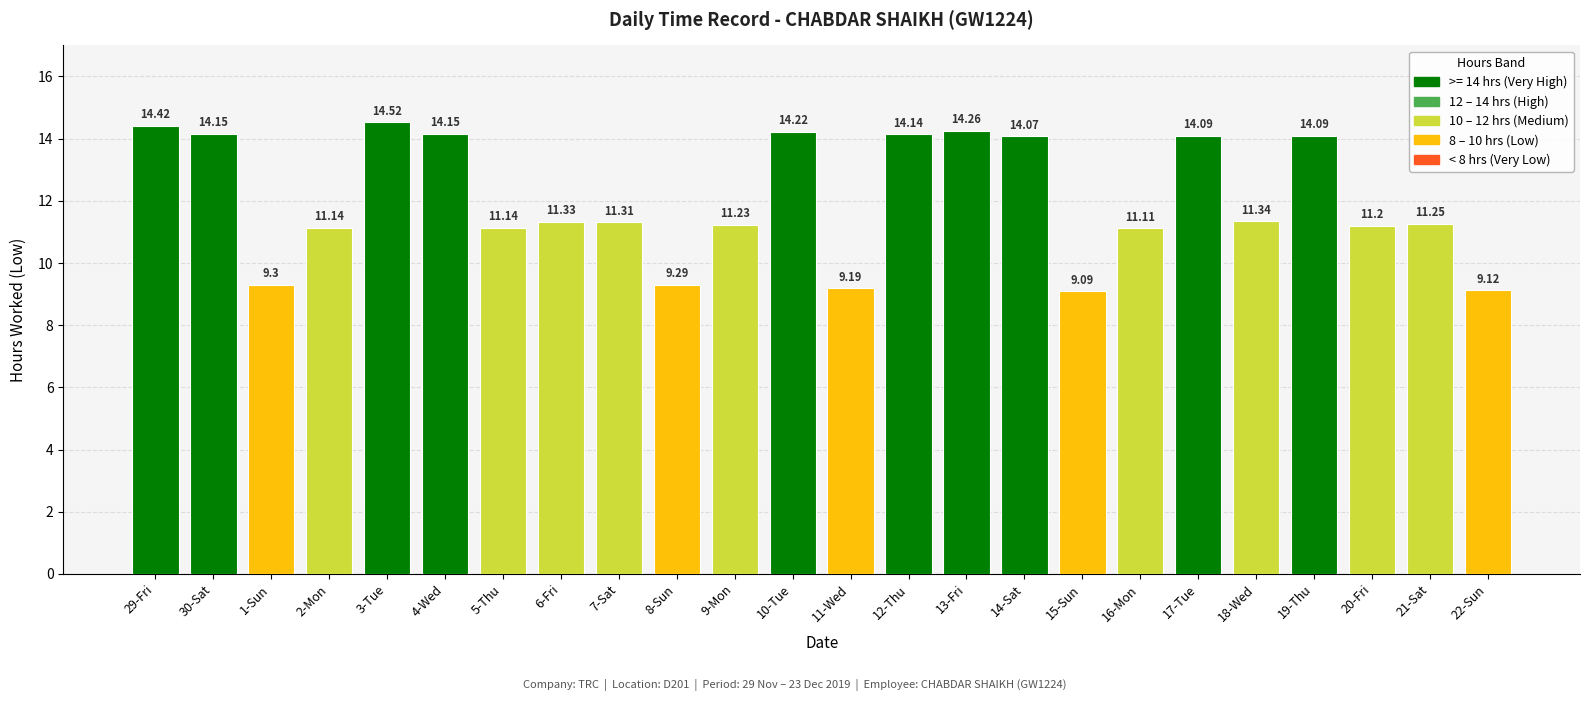

What is the difference between the values at 1-Sun and 17-Tue?

4.8